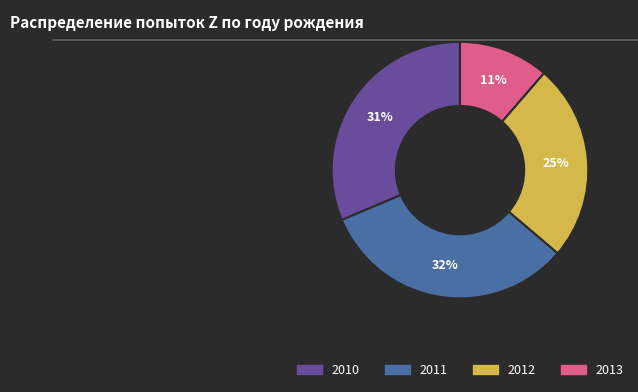

Is there any slice that represents more than half of the pie?

No